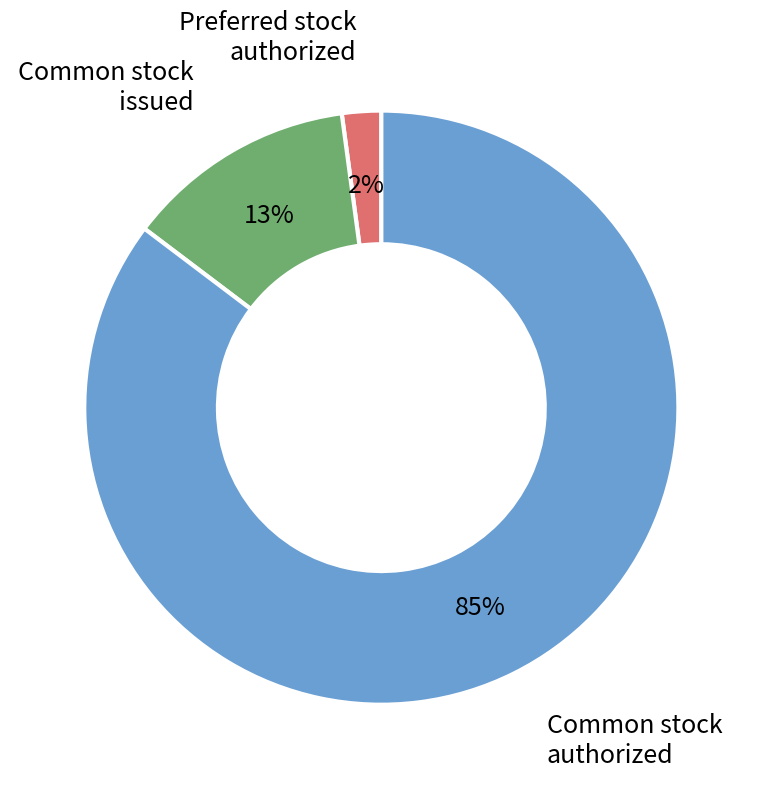

Is there a majority slice in this chart?

Yes